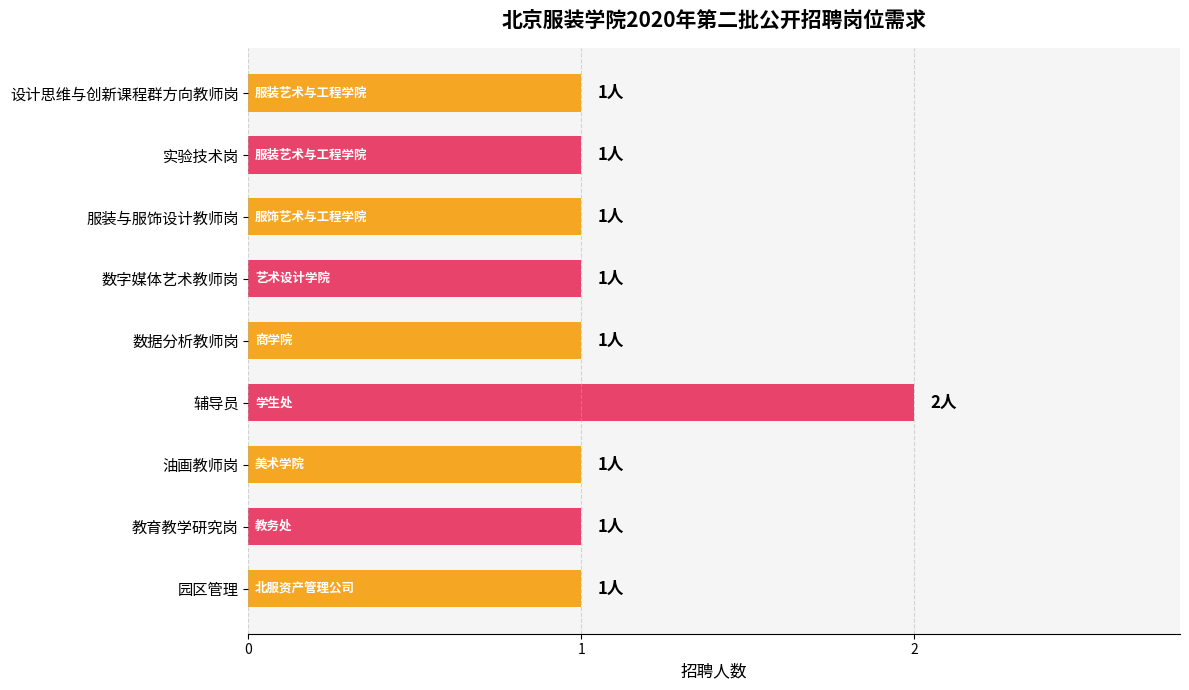

Reading top to bottom, transcribe all the data shown in this chart.

设计思维与创新课程群方向教师岗=1	实验技术岗=1	服装与服饰设计教师岗=1	数字媒体艺术教师岗=1	数据分析教师岗=1	辅导员=2	油画教师岗=1	教育教学研究岗=1	园区管理=1